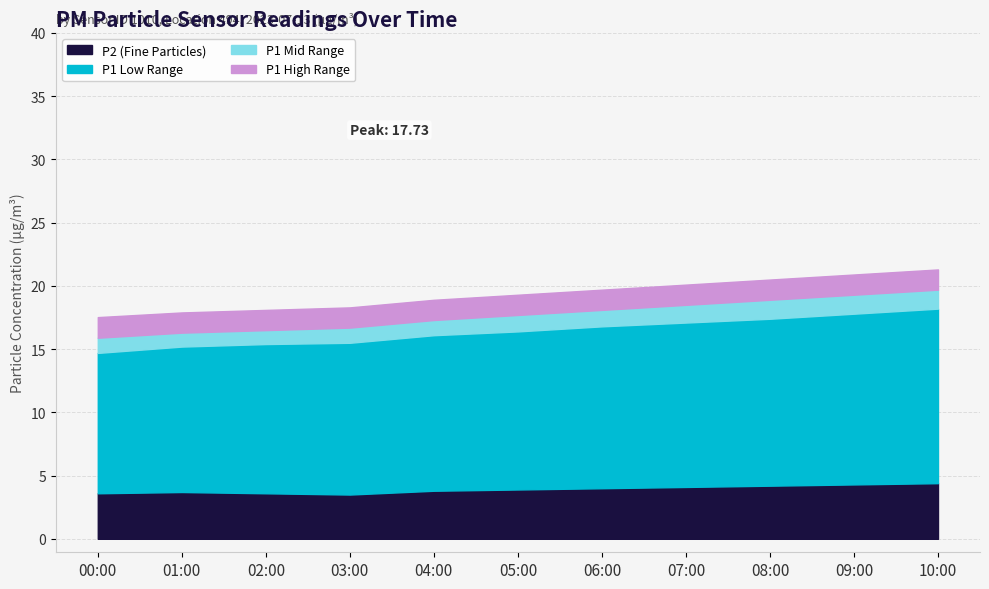

Where is the first local maximum for P2?

01:00